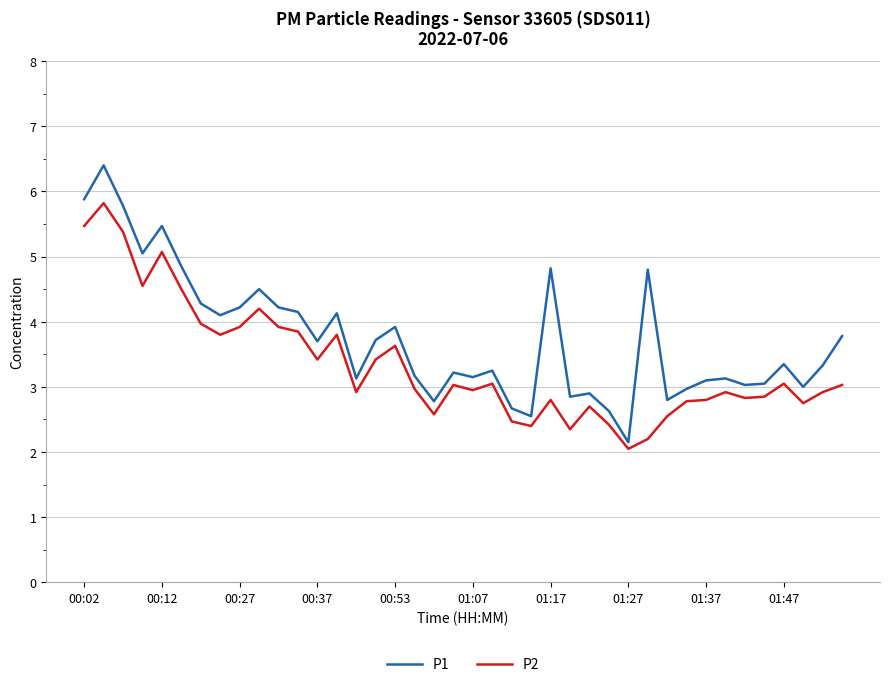

List the series in order of their overall mean, highest first.

P1, P2